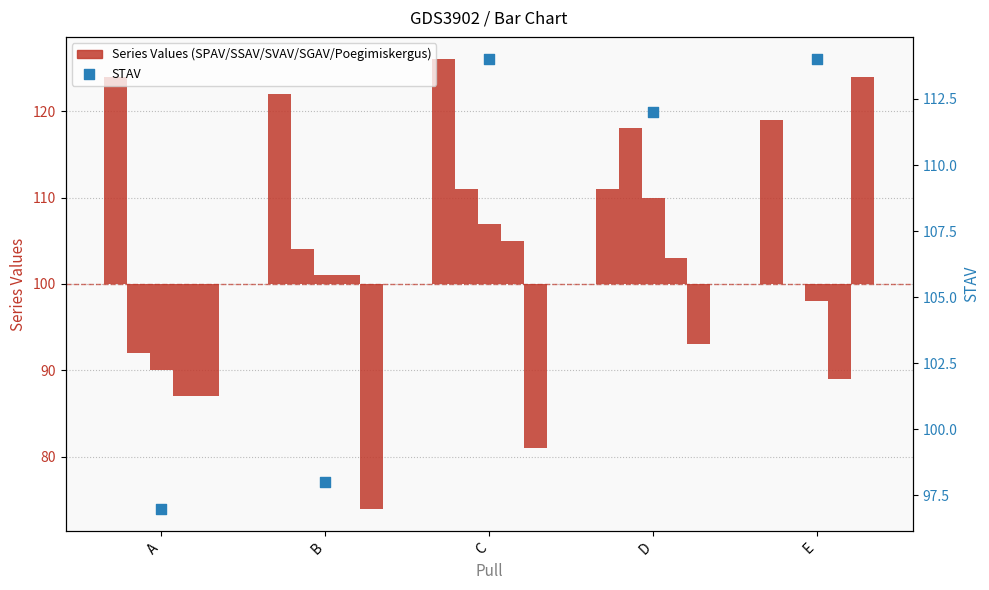

What are all the series names shown in the legend?

SPAV, SSAV, SVAV, SGAV, Poegimiskergus, STAV